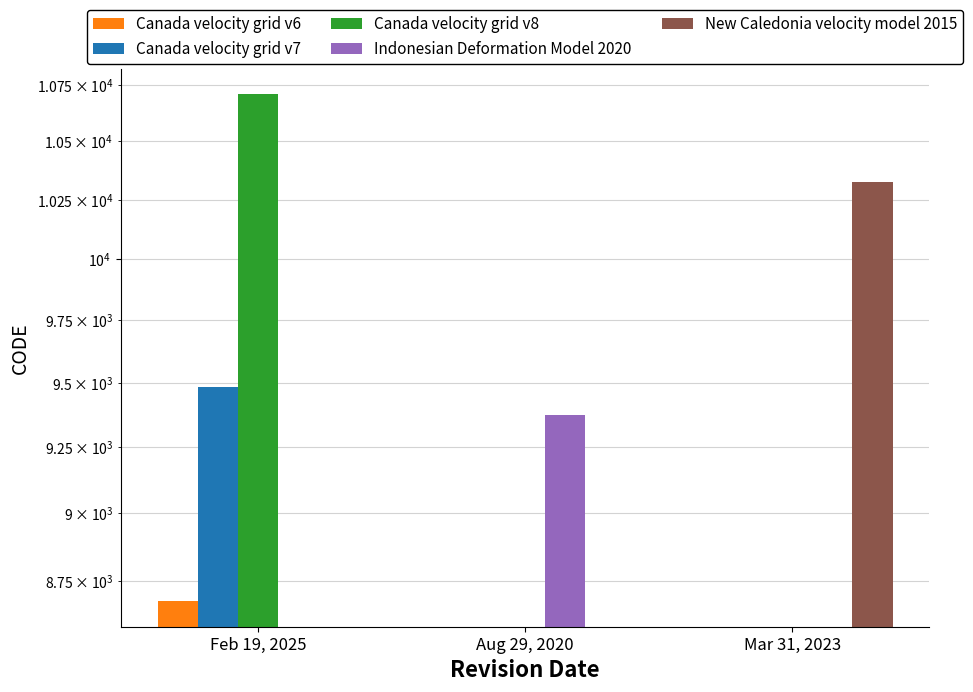

What is the difference between the Canada velocity grid v7 values at Aug 29, 2020 and Feb 19, 2025?

9483